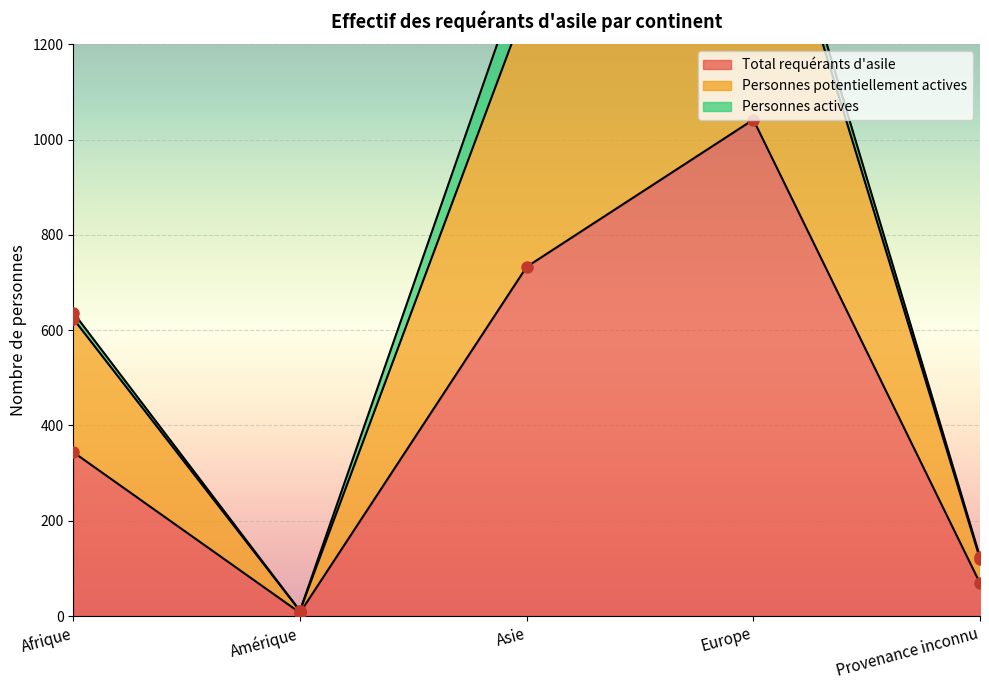

Rank the categories by Total requérants d'asile value from lowest to highest.

Amérique, Provenance inconnu, Afrique, Asie, Europe